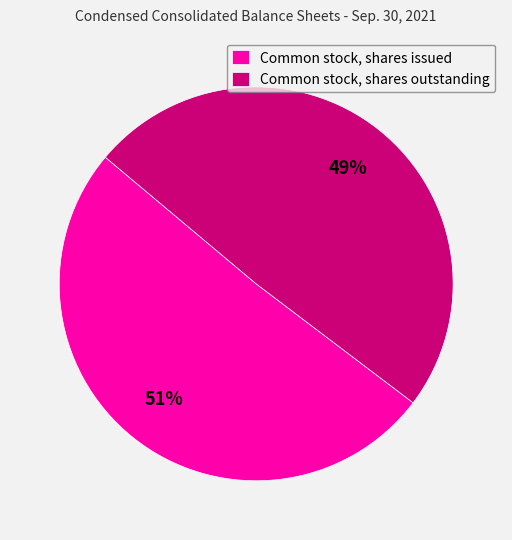

True or false: Common stock, shares issued accounts for 51% of the total.

True